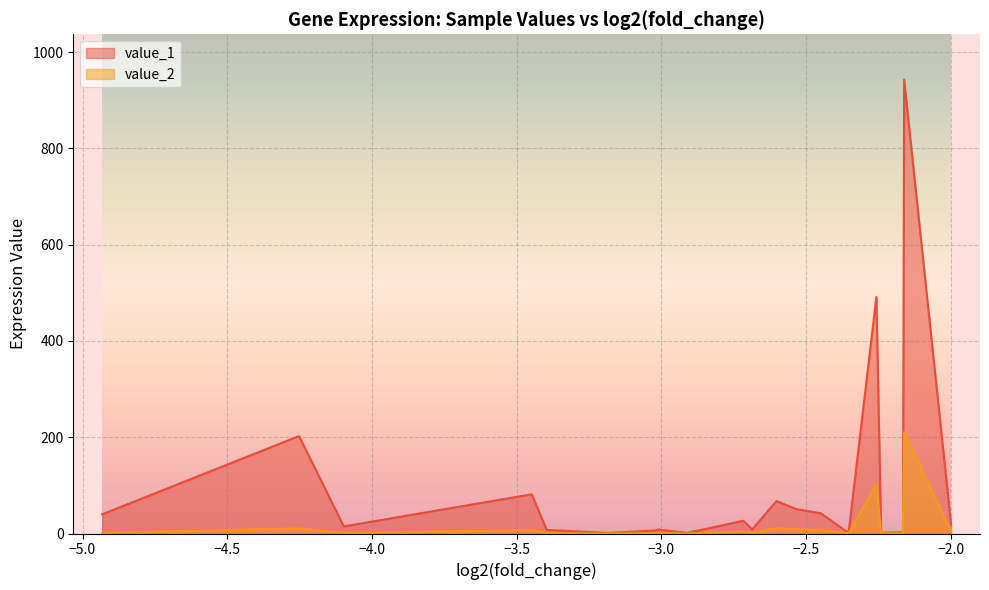

Reading left to right, list all the values displayed in this chart.

value_1: LOC102189749=39.9	LOC106502015=202.4	LOC102174708=14.7	LOC102190429=81.5	LOC102184299=7.4	SELL=1.3	C28H10orf99=6.3	LOC106503930=8.3	LOC102171143=1.3	LOC102191341=26.5	SELP=8.4	LOC102180194=67.4	LOC102181582=50.7	PTX3=41.9	ENPP3=1.0	S100A12=491.3	C25H16orf89=1.5	TSPAN1=2.8	LOC102179878=19.0	LOC102173556=942.9
value_2: LOC102189749=1.3	LOC106502015=10.6	LOC102174708=0.9	LOC102190429=7.5	LOC102184299=0.7	SELL=0.1	C28H10orf99=0.8	LOC106503930=1.0	LOC102171143=0.2	LOC102191341=4.0	SELP=1.3	LOC102180194=11.1	LOC102181582=8.8	PTX3=7.7	ENPP3=0.2	S100A12=102.8	C25H16orf89=0.3	TSPAN1=0.6	LOC102179878=4.2	LOC102173556=210.9